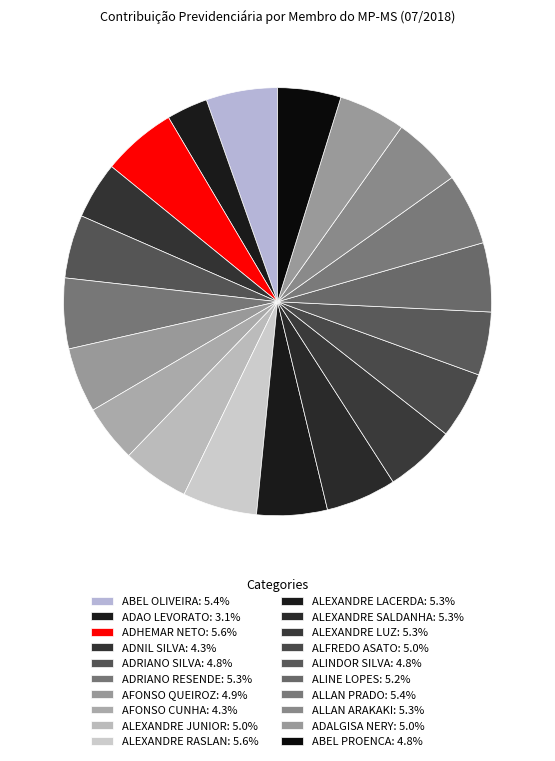

How many slices are in this pie chart?

20